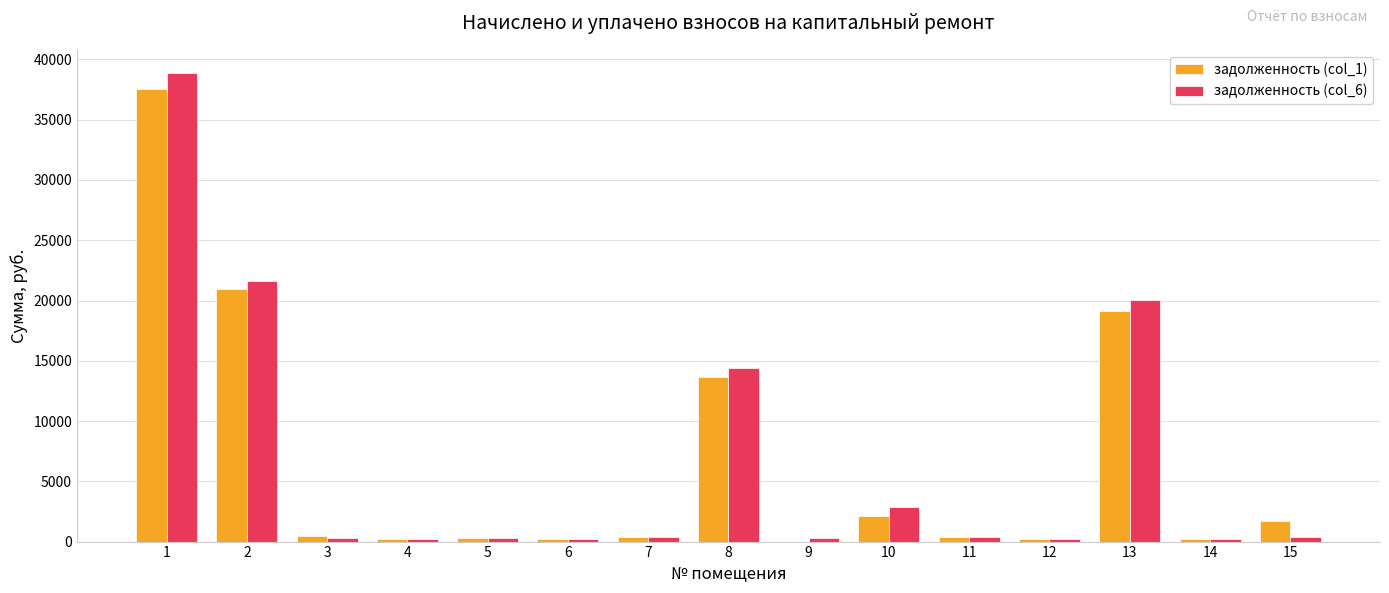

What is the total value across all series at 6?

471.5